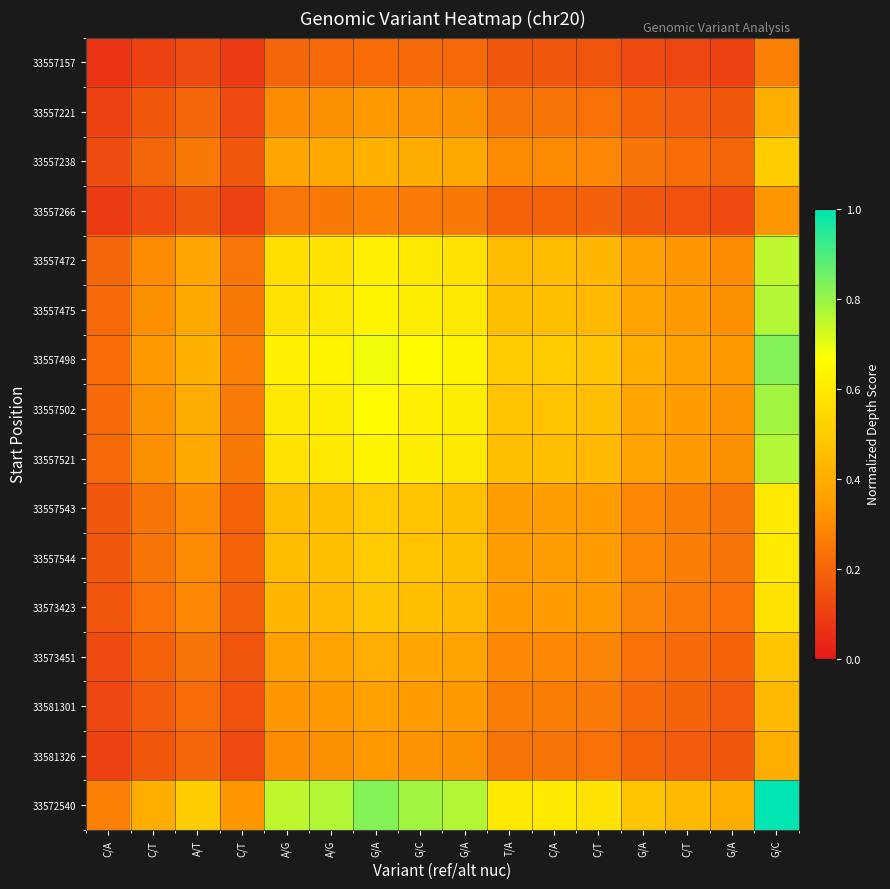

Reading right to left, list all the values displayed in this chart.

33557157: G/C=0.3	G/A=0.1	C/T=0.1	G/A=0.1	C/T=0.2	C/A=0.2	T/A=0.2	G/A=0.2	G/C=0.2	G/A=0.2	A/G=0.2	A/G=0.2	C/T=0.1	A/T=0.1	C/T=0.1	C/A=0.1
33557221: G/C=0.4	G/A=0.2	C/T=0.2	G/A=0.2	C/T=0.2	C/A=0.2	T/A=0.2	G/A=0.3	G/C=0.3	G/A=0.3	A/G=0.3	A/G=0.3	C/T=0.1	A/T=0.2	C/T=0.2	C/A=0.1
33557238: G/C=0.5	G/A=0.2	C/T=0.2	G/A=0.2	C/T=0.3	C/A=0.3	T/A=0.3	G/A=0.4	G/C=0.4	G/A=0.4	A/G=0.4	A/G=0.4	C/T=0.2	A/T=0.2	C/T=0.2	C/A=0.1
33557266: G/C=0.3	G/A=0.1	C/T=0.1	G/A=0.2	C/T=0.2	C/A=0.2	T/A=0.2	G/A=0.3	G/C=0.3	G/A=0.3	A/G=0.3	A/G=0.2	C/T=0.1	A/T=0.2	C/T=0.1	C/A=0.1
33557472: G/C=0.8	G/A=0.3	C/T=0.3	G/A=0.4	C/T=0.4	C/A=0.4	T/A=0.4	G/A=0.6	G/C=0.6	G/A=0.6	A/G=0.6	A/G=0.6	C/T=0.2	A/T=0.4	C/T=0.3	C/A=0.2
33557475: G/C=0.8	G/A=0.3	C/T=0.3	G/A=0.4	C/T=0.4	C/A=0.5	T/A=0.5	G/A=0.6	G/C=0.6	G/A=0.6	A/G=0.6	A/G=0.6	C/T=0.3	A/T=0.4	C/T=0.3	C/A=0.2
33557498: G/C=0.8	G/A=0.3	C/T=0.4	G/A=0.4	C/T=0.5	C/A=0.5	T/A=0.5	G/A=0.6	G/C=0.7	G/A=0.7	A/G=0.6	A/G=0.6	C/T=0.3	A/T=0.4	C/T=0.3	C/A=0.2
33557502: G/C=0.8	G/A=0.3	C/T=0.3	G/A=0.4	C/T=0.5	C/A=0.5	T/A=0.5	G/A=0.6	G/C=0.6	G/A=0.7	A/G=0.6	A/G=0.6	C/T=0.3	A/T=0.4	C/T=0.3	C/A=0.2
33557521: G/C=0.8	G/A=0.3	C/T=0.3	G/A=0.4	C/T=0.4	C/A=0.5	T/A=0.5	G/A=0.6	G/C=0.6	G/A=0.6	A/G=0.6	A/G=0.6	C/T=0.3	A/T=0.4	C/T=0.3	C/A=0.2
33557543: G/C=0.6	G/A=0.2	C/T=0.3	G/A=0.3	C/T=0.3	C/A=0.4	T/A=0.4	G/A=0.5	G/C=0.5	G/A=0.5	A/G=0.5	A/G=0.4	C/T=0.2	A/T=0.3	C/T=0.2	C/A=0.2
33557544: G/C=0.6	G/A=0.2	C/T=0.3	G/A=0.3	C/T=0.3	C/A=0.4	T/A=0.4	G/A=0.5	G/C=0.5	G/A=0.5	A/G=0.5	A/G=0.4	C/T=0.2	A/T=0.3	C/T=0.2	C/A=0.2
33573423: G/C=0.6	G/A=0.2	C/T=0.3	G/A=0.3	C/T=0.3	C/A=0.3	T/A=0.3	G/A=0.4	G/C=0.5	G/A=0.5	A/G=0.4	A/G=0.4	C/T=0.2	A/T=0.3	C/T=0.2	C/A=0.2
33573451: G/C=0.5	G/A=0.2	C/T=0.2	G/A=0.2	C/T=0.3	C/A=0.3	T/A=0.3	G/A=0.4	G/C=0.4	G/A=0.4	A/G=0.4	A/G=0.4	C/T=0.2	A/T=0.2	C/T=0.2	C/A=0.1
33581301: G/C=0.4	G/A=0.2	C/T=0.2	G/A=0.2	C/T=0.3	C/A=0.3	T/A=0.3	G/A=0.3	G/C=0.3	G/A=0.4	A/G=0.3	A/G=0.3	C/T=0.1	A/T=0.2	C/T=0.2	C/A=0.1
33581326: G/C=0.4	G/A=0.2	C/T=0.2	G/A=0.2	C/T=0.2	C/A=0.2	T/A=0.2	G/A=0.3	G/C=0.3	G/A=0.3	A/G=0.3	A/G=0.3	C/T=0.1	A/T=0.2	C/T=0.2	C/A=0.1
33572540: G/C=1.0	G/A=0.4	C/T=0.4	G/A=0.5	C/T=0.6	C/A=0.6	T/A=0.6	G/A=0.8	G/C=0.8	G/A=0.8	A/G=0.8	A/G=0.8	C/T=0.3	A/T=0.5	C/T=0.4	C/A=0.3